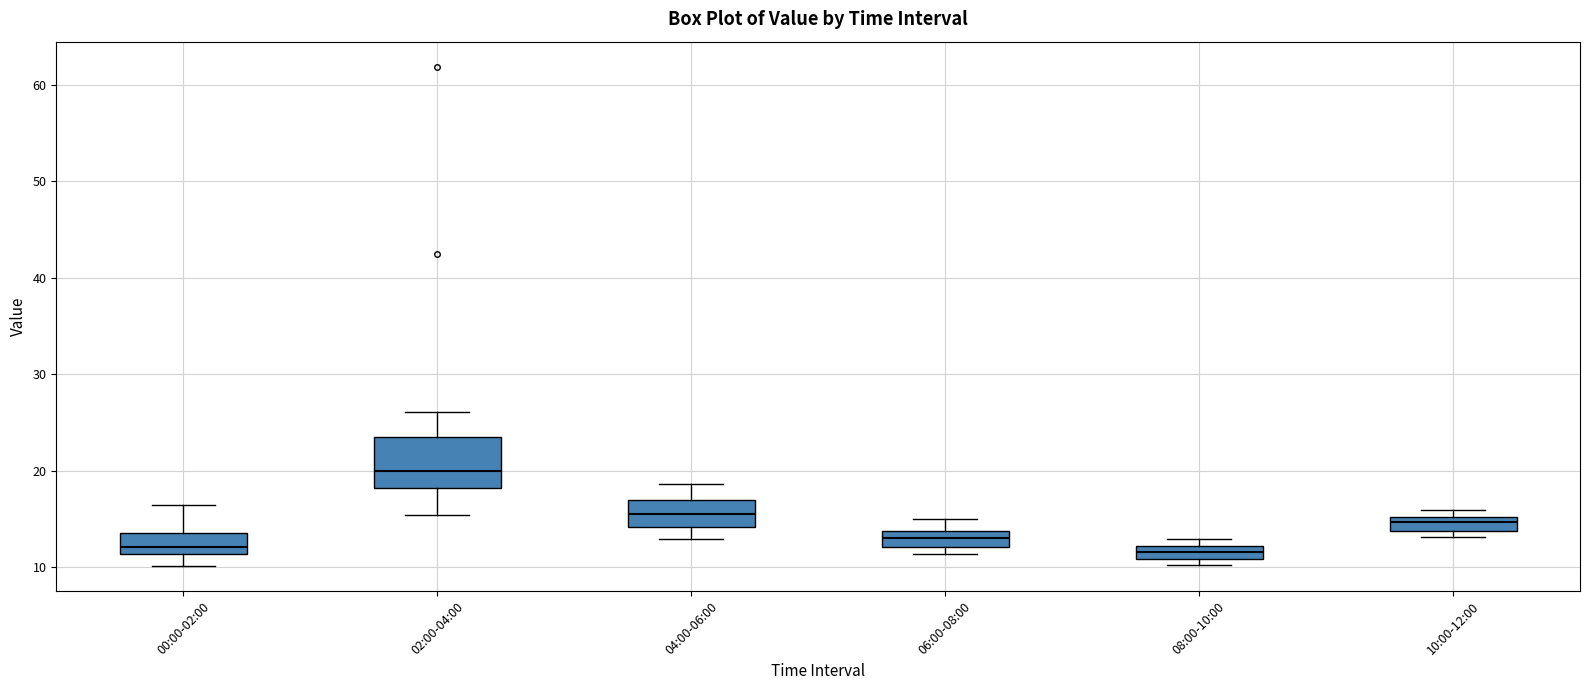

Comparing the boxes themselves (not the whiskers), which one is the tallest?

02:00-04:00